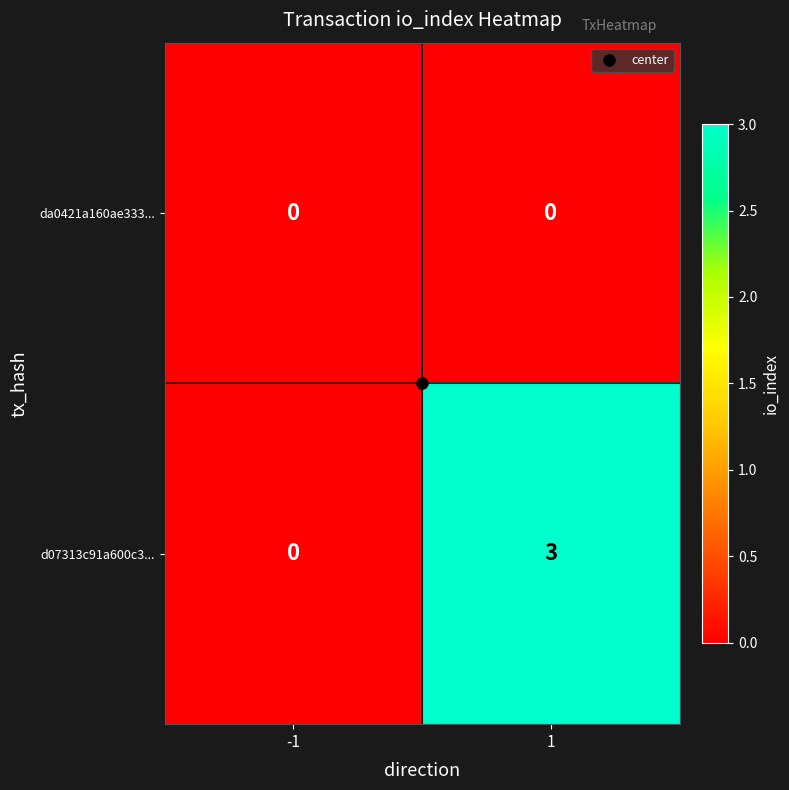

What is the total value across all series at 1?

3